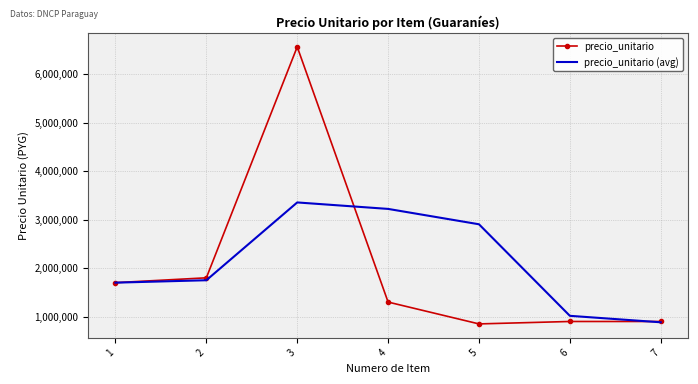

Reading left to right, list all the values displayed in this chart.

precio_unitario: 1=1700000.0	2=1800000.0	3=6560000.0	4=1300000.0	5=850000.0	6=900000.0	7=900000.0
precio_unitario (avg): 1=1700000.0	2=1750000.0	3=3353333.3	4=3220000.0	5=2903333.3	6=1016666.7	7=883333.3